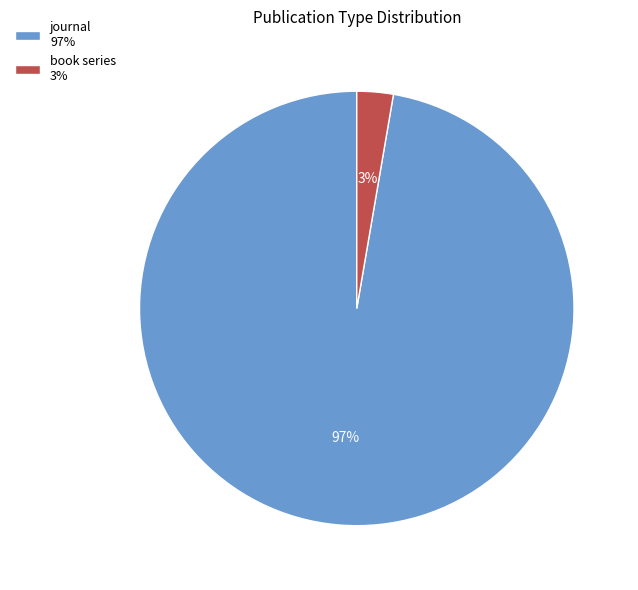

To the nearest percent, what percentage of the pie is journal?

97%